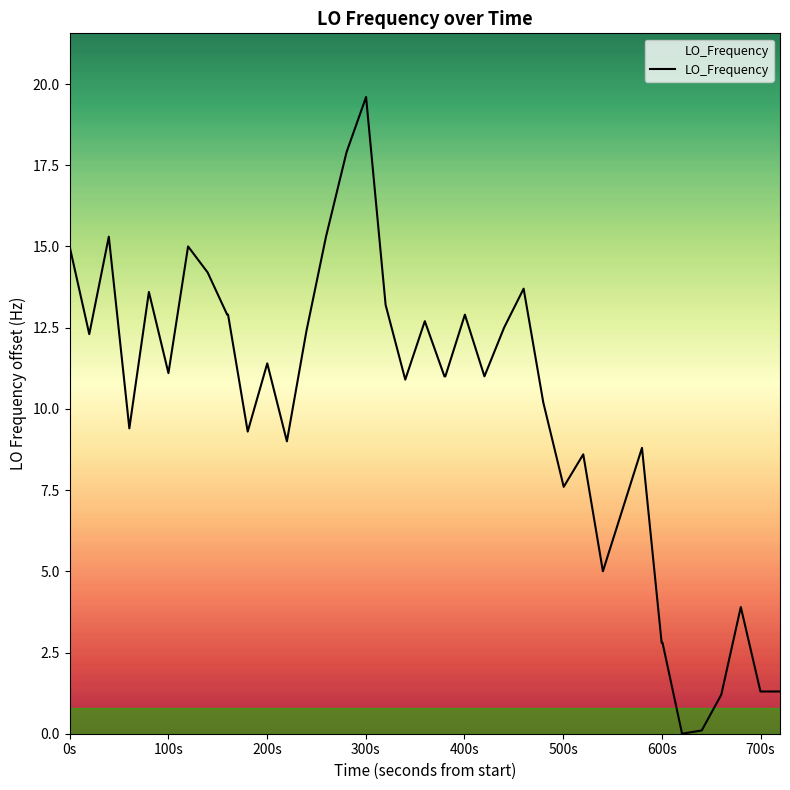

What is the difference between the maximum and minimum values?

19.6